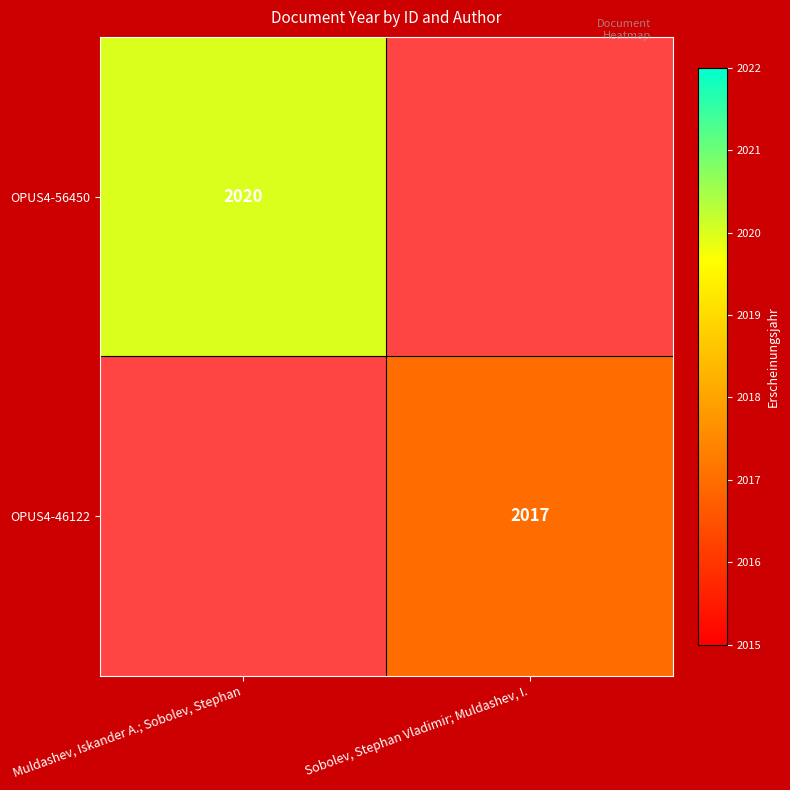

The OPUS4-46122 series shows 2017 at Sobolev, Stephan Vladimir; Muldashev, I.. True or false?

True